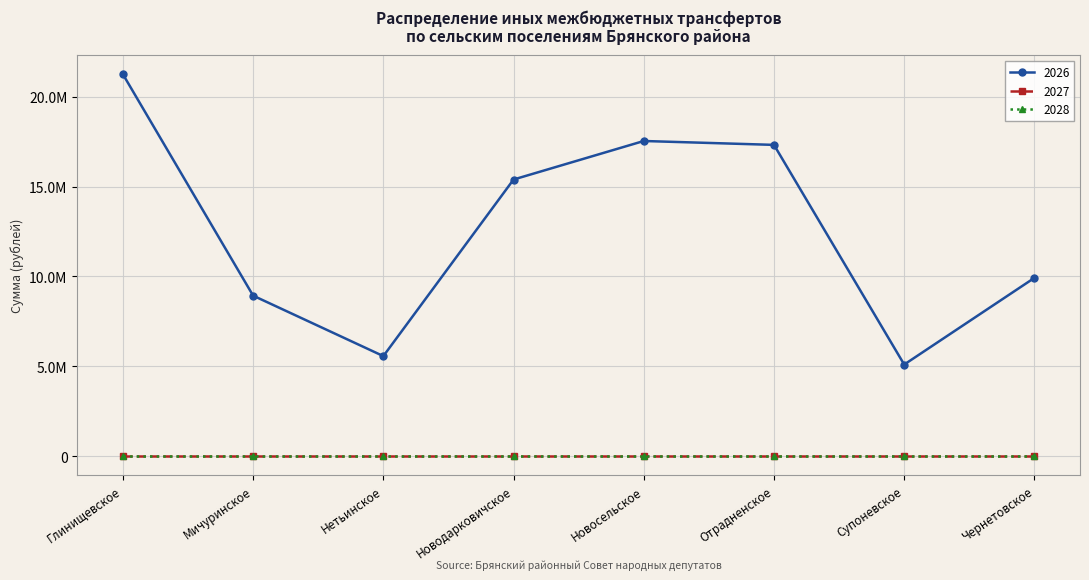

True or false: 2026 and 2028 intersect in this chart.

False